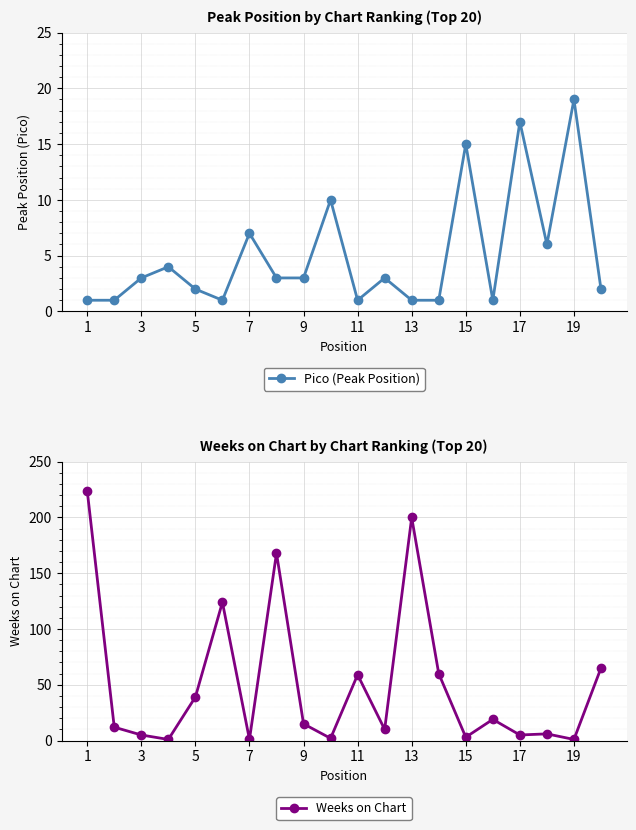

Is it true that Weeks on Chart equals 15 at 9?

True